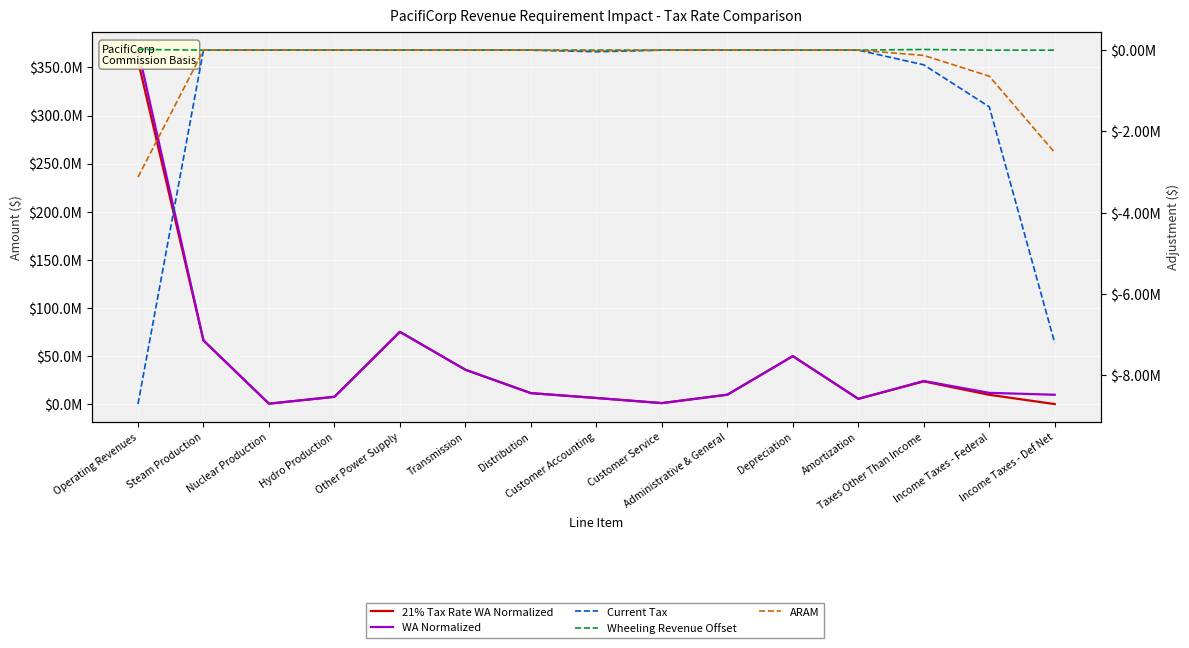

List the labels in order of Current Tax value, largest first.

Steam Production, Nuclear Production, Hydro Production, Other Power Supply, Transmission, Distribution, Customer Service, Administrative & General, Depreciation, Amortization, Customer Accounting, Taxes Other Than Income, Income Taxes - Federal, Income Taxes - Def Net, Operating Revenues